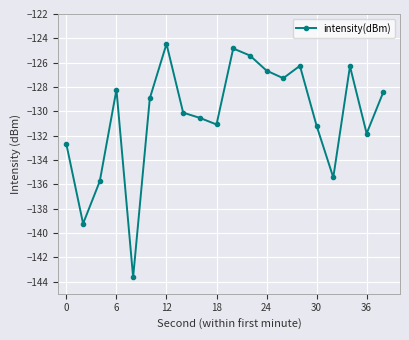

How many lines are shown in the chart?

1